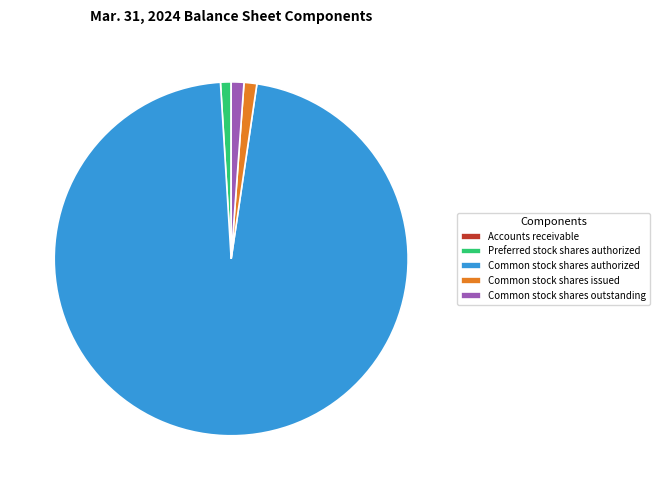

Combined, do Common stock shares issued and Common stock shares outstanding account for over 50%?

No